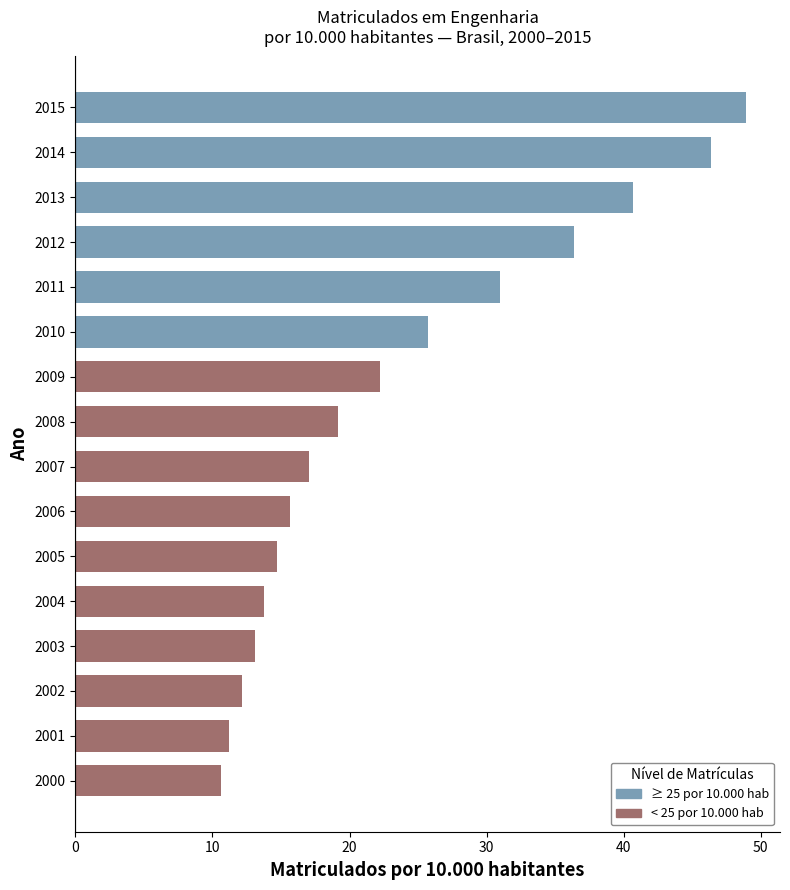

Approximately how many times larger is the value at 2003 compared to 2009?

0.6